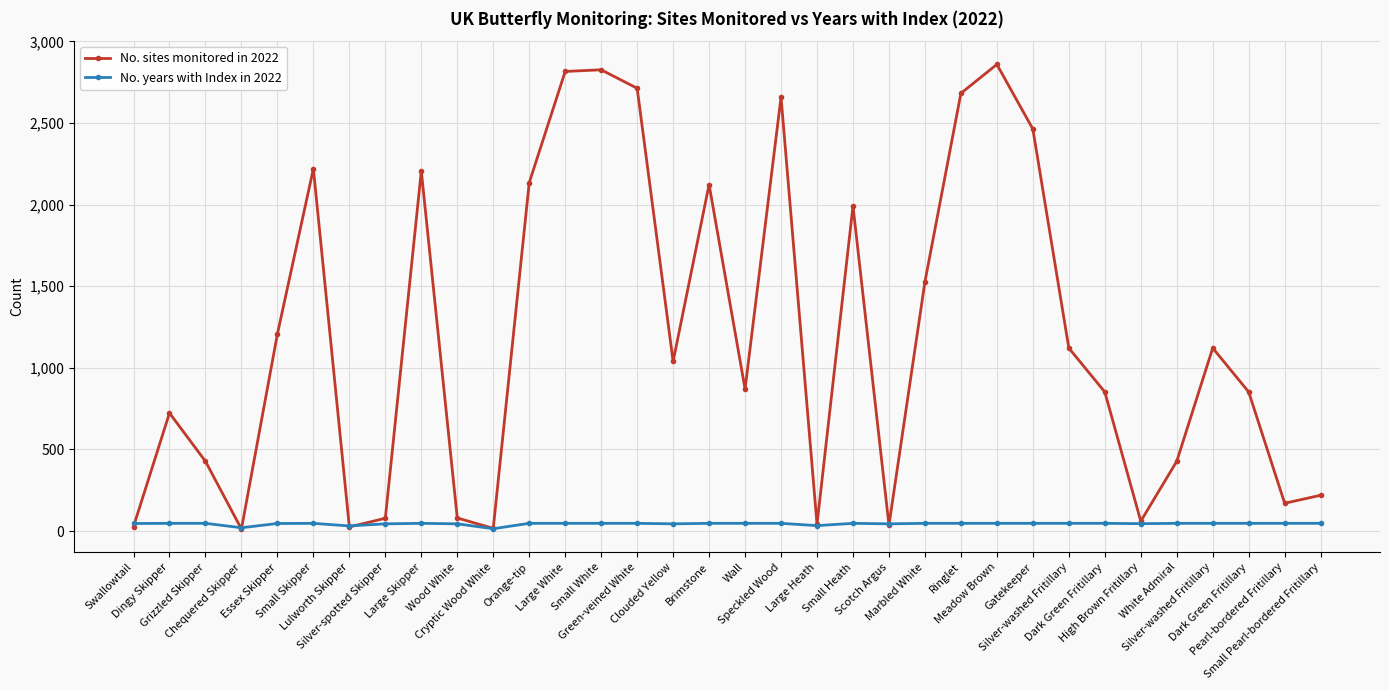

Is it true that No. sites monitored in 2022 equals 1121 at Silver-washed Fritillary?

True